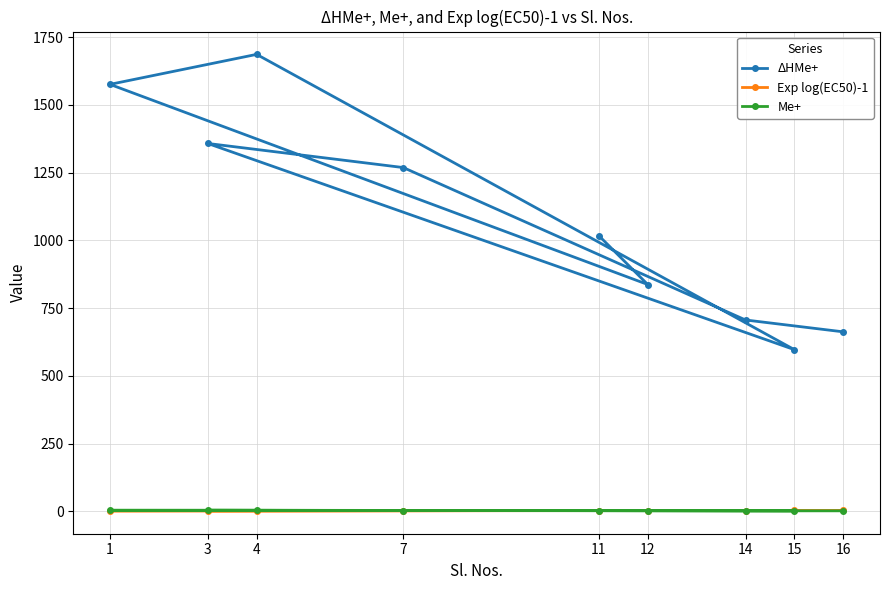

Rank the categories by Me+ value from highest to lowest.

1, 4, 3, 11, 12, 7, 15, 14, 16